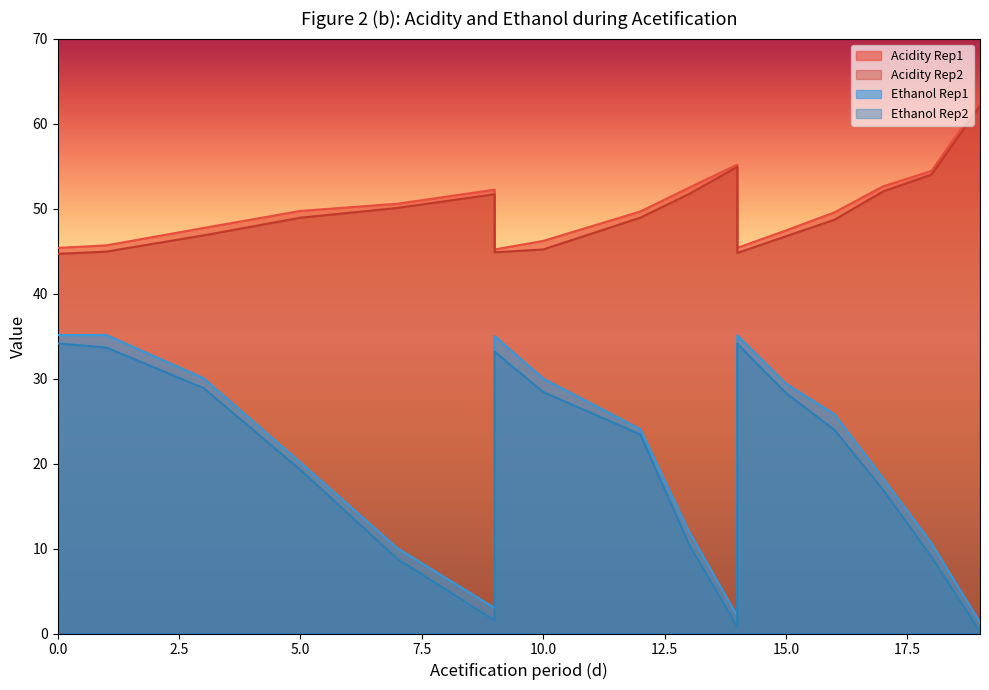

What is the maximum value shown in the chart?

62.5